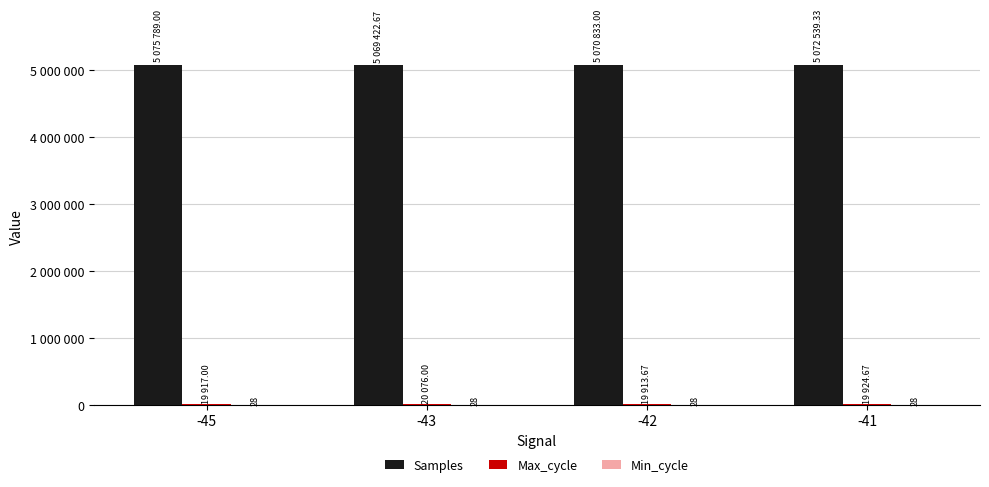

The value of Max_cycle at -45 is 19917.0. True or false?

True